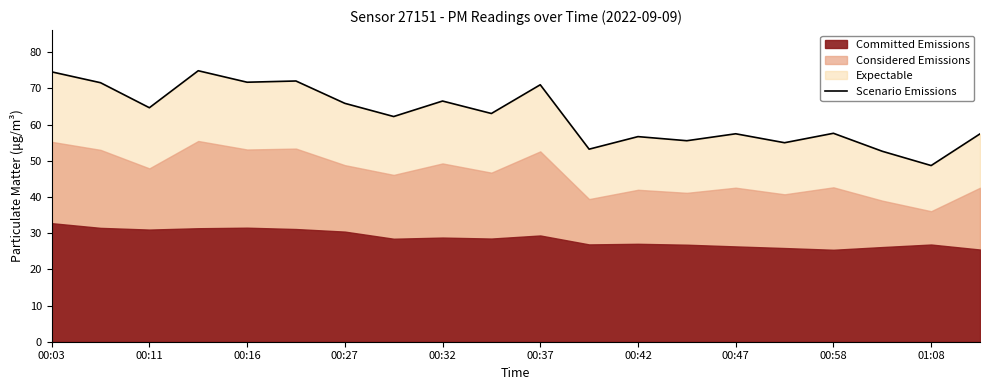

What is the sum of all values?

1251.9